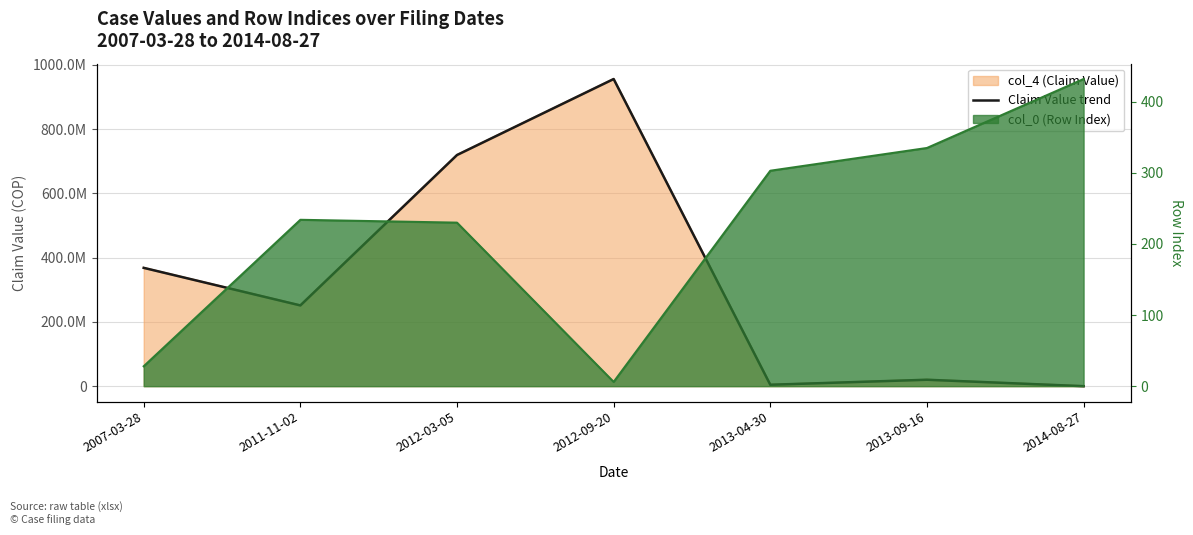

The chart shows a value of 511971864 at 2007-03-28. True or false?

False